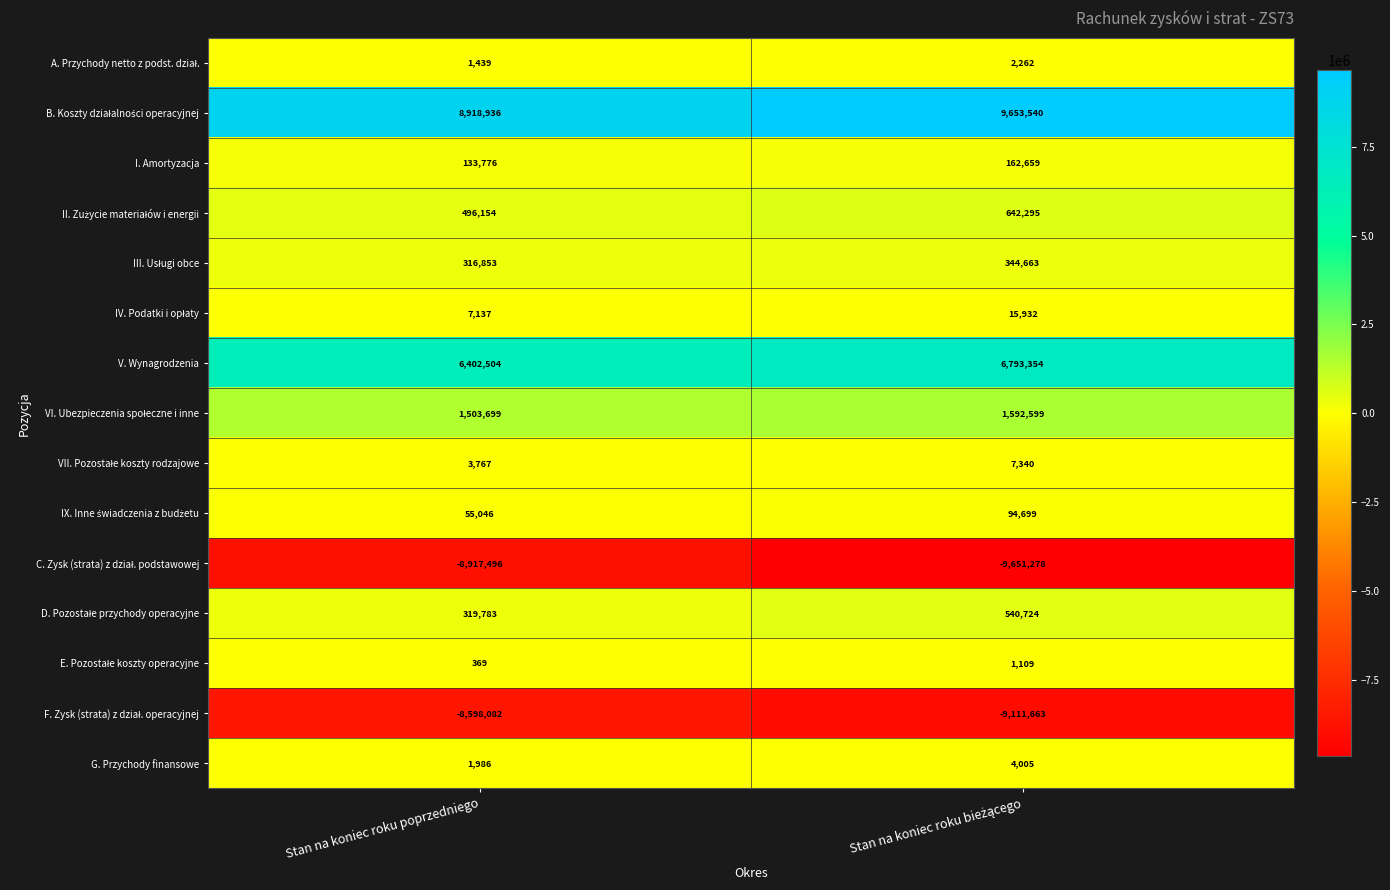

What is the average value of the G. Przychody finansowe series?

2996